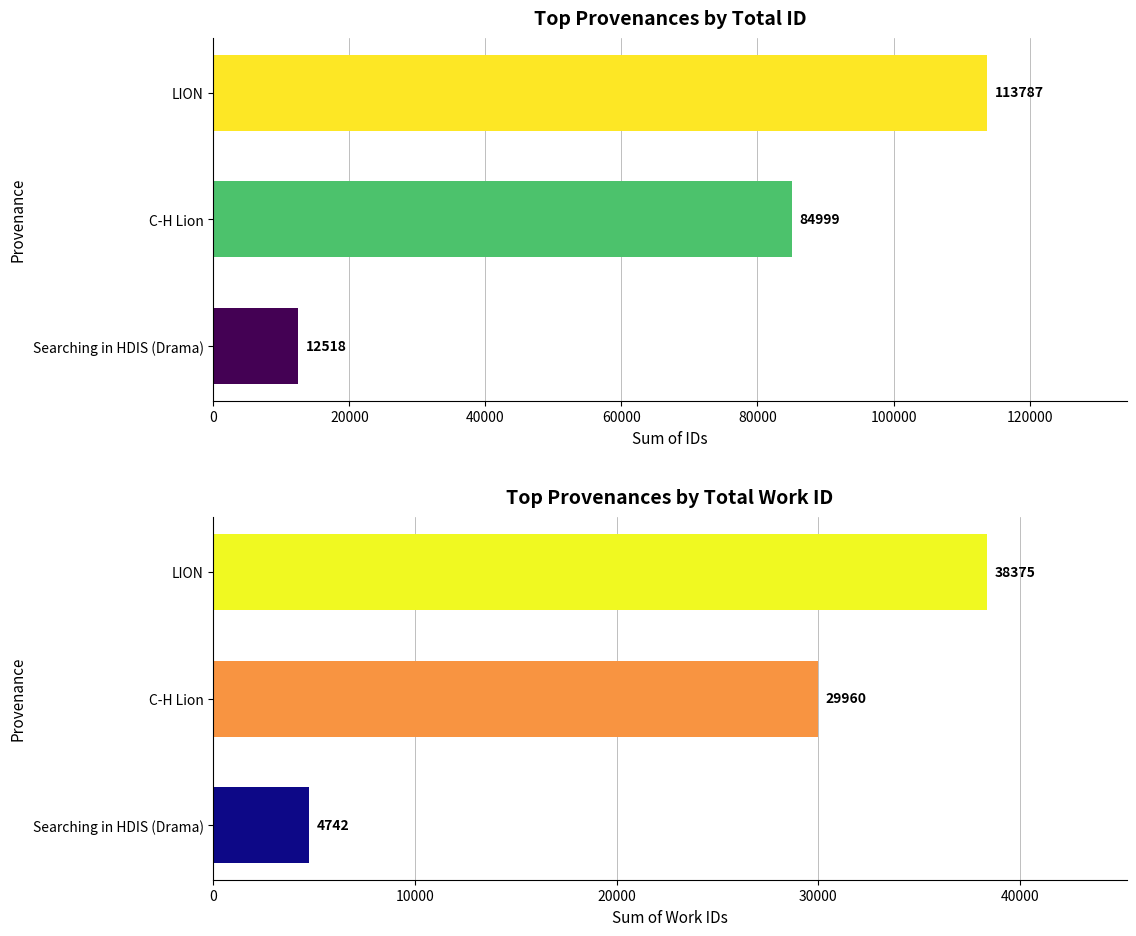

What is the maximum value for id?

113787